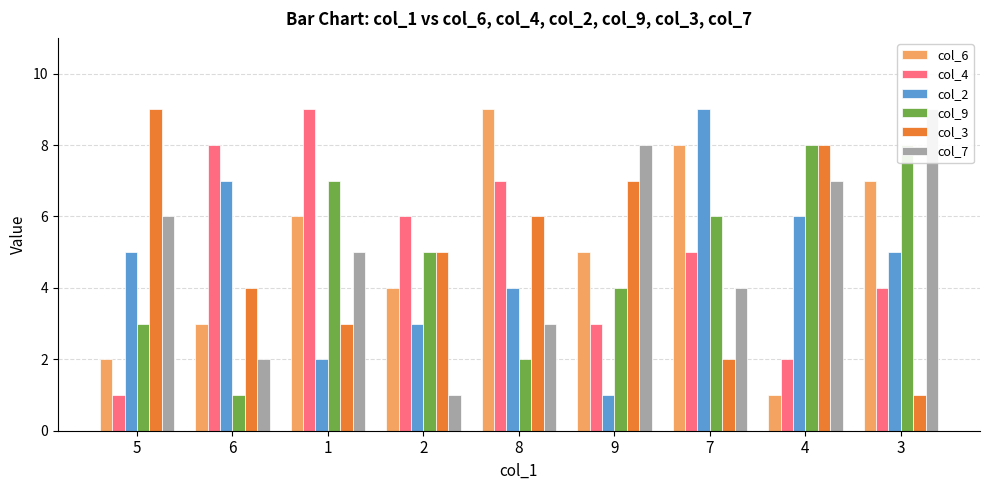

What are all the series names shown in the legend?

col_6, col_4, col_2, col_9, col_3, col_7